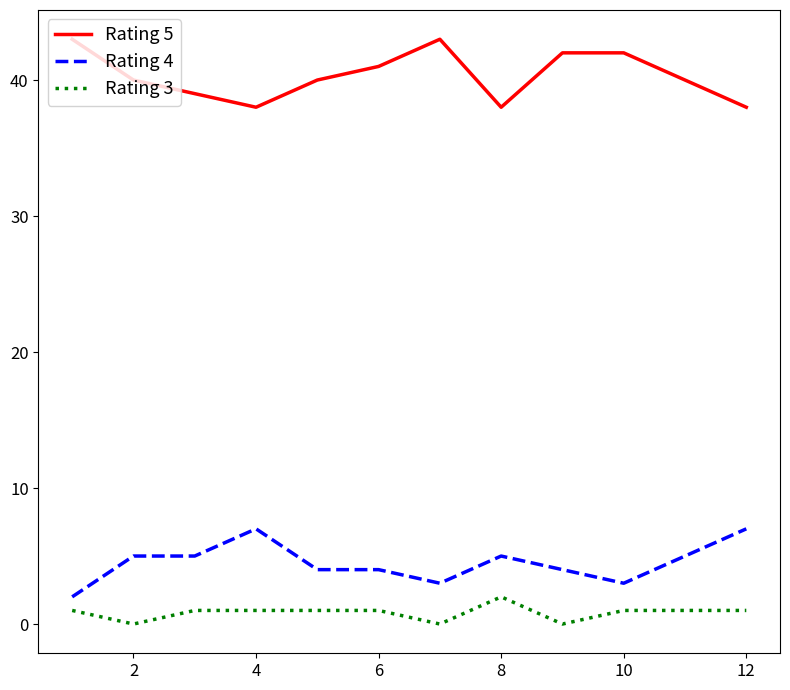

What is the maximum value shown in the chart?

43